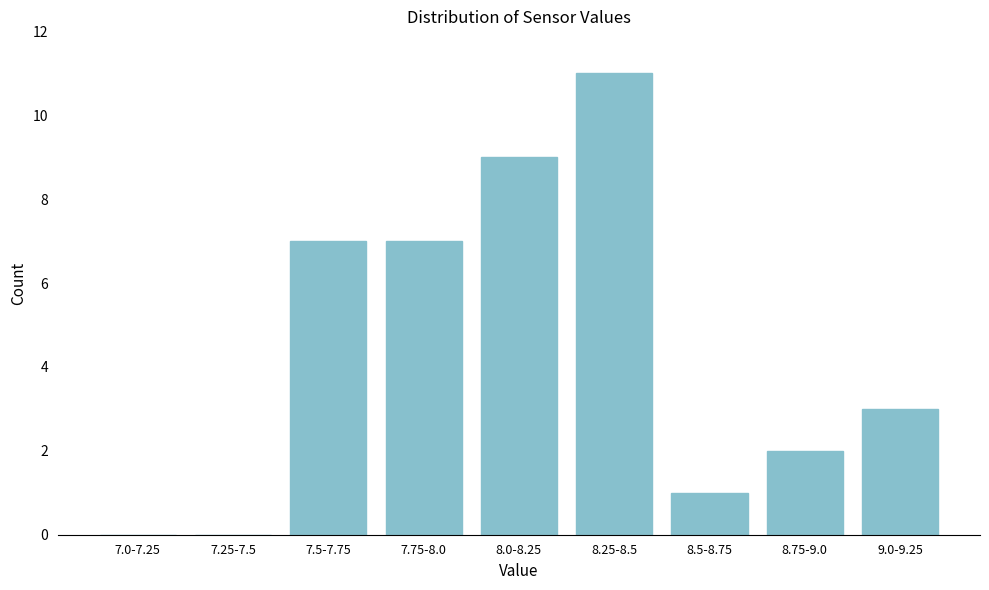

Reading right to left, extract all data points from this chart.

9.0-9.25=3	8.75-9.0=2	8.5-8.75=1	8.25-8.5=11	8.0-8.25=9	7.75-8.0=7	7.5-7.75=7	7.25-7.5=0	7.0-7.25=0